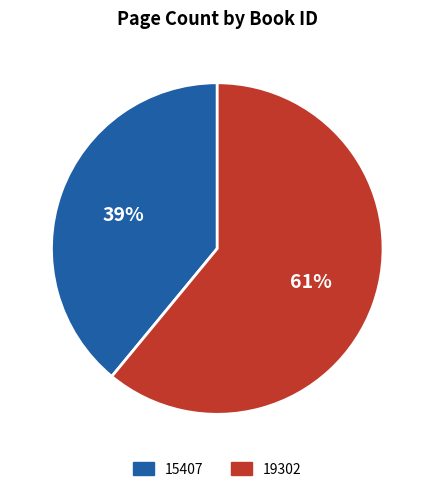

To the nearest percent, what is the combined percentage of 15407 and 19302?

100%